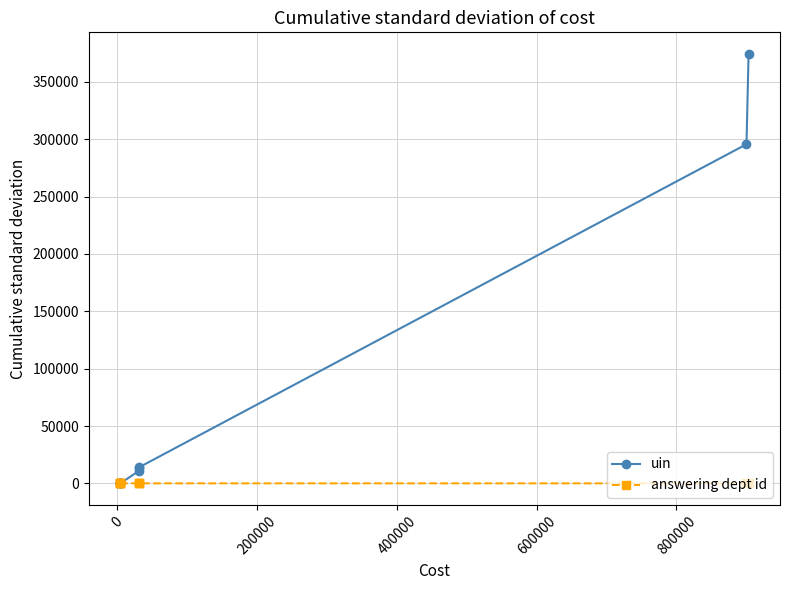

Which series has the largest range (max minus min)?

uin